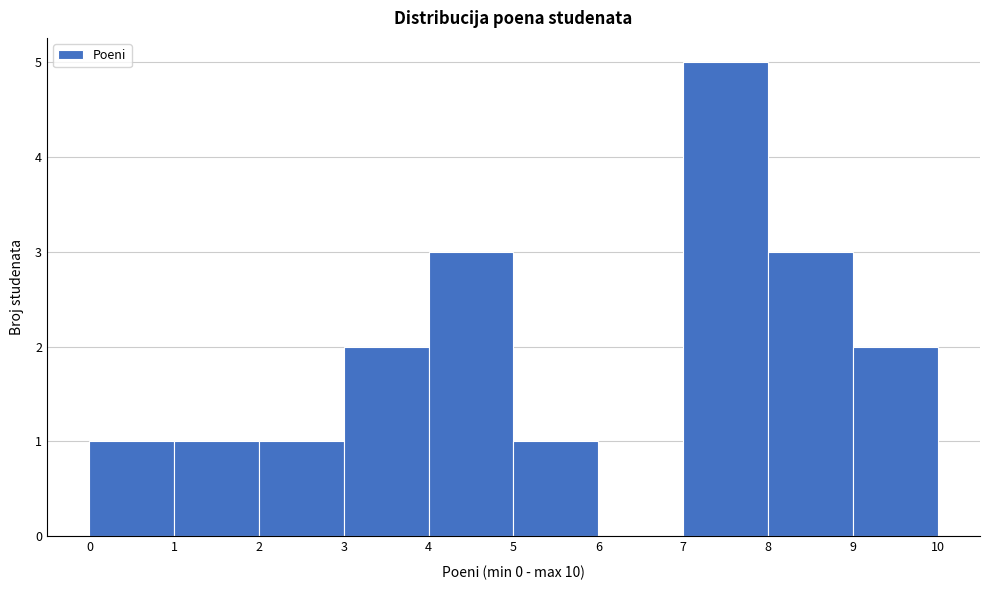

Reading left to right, list every bar in this chart as the range it spans on the x-axis followed by its height. The values are not printed on the chart, so give them approximately, as read against the axis.

0 to 1: 1
1 to 2: 1
2 to 3: 1
3 to 4: 2
4 to 5: 3
5 to 6: 1
6 to 7: 0
7 to 8: 5
8 to 9: 3
9 to 10: 2